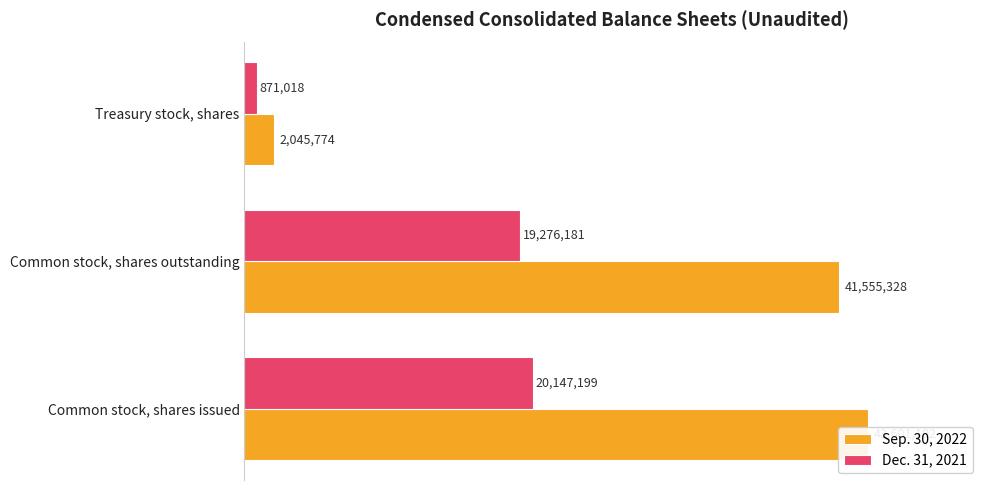

How many values in the Dec. 31, 2021 series exceed 19276181?

1